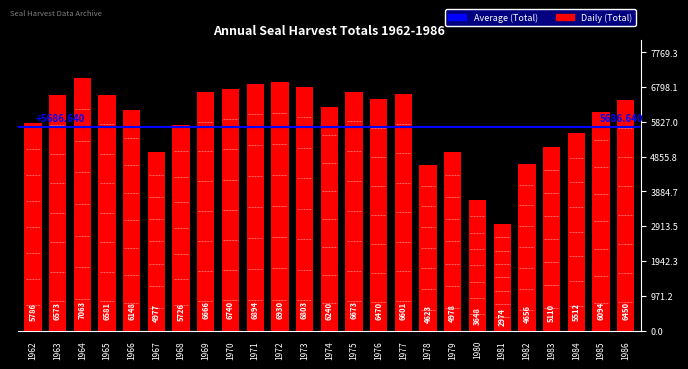

What is the greatest value displayed?

7063